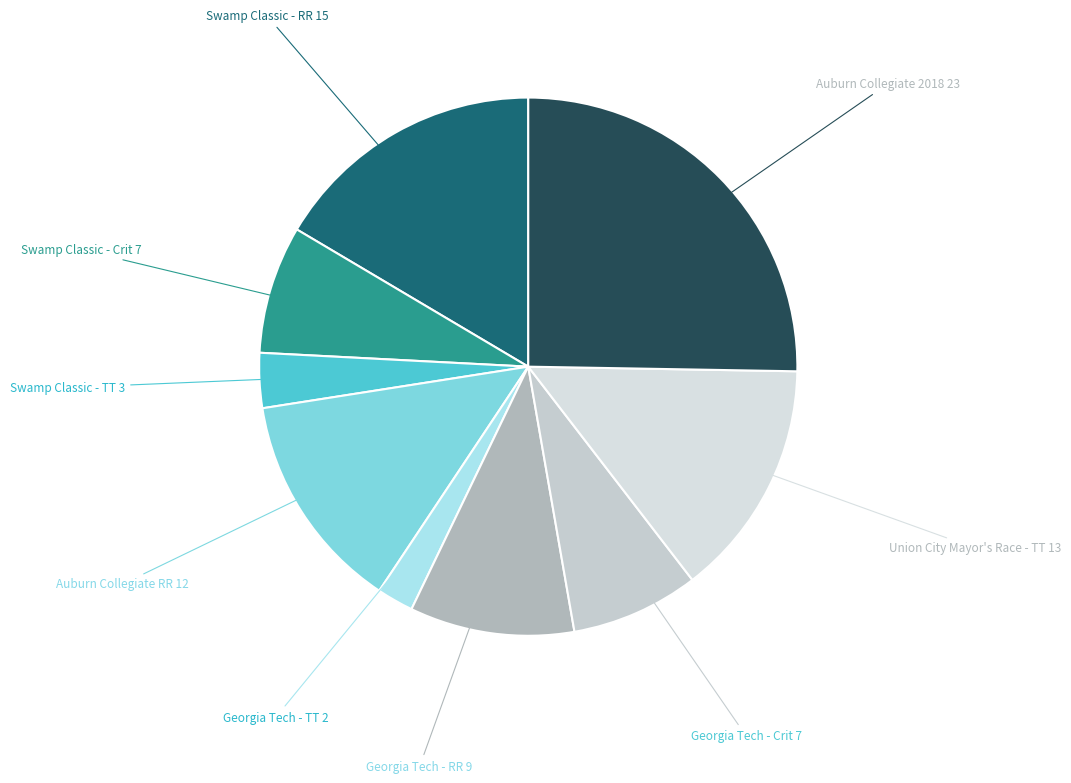

Does Swamp Classic - Crit represent more than half of the total?

No